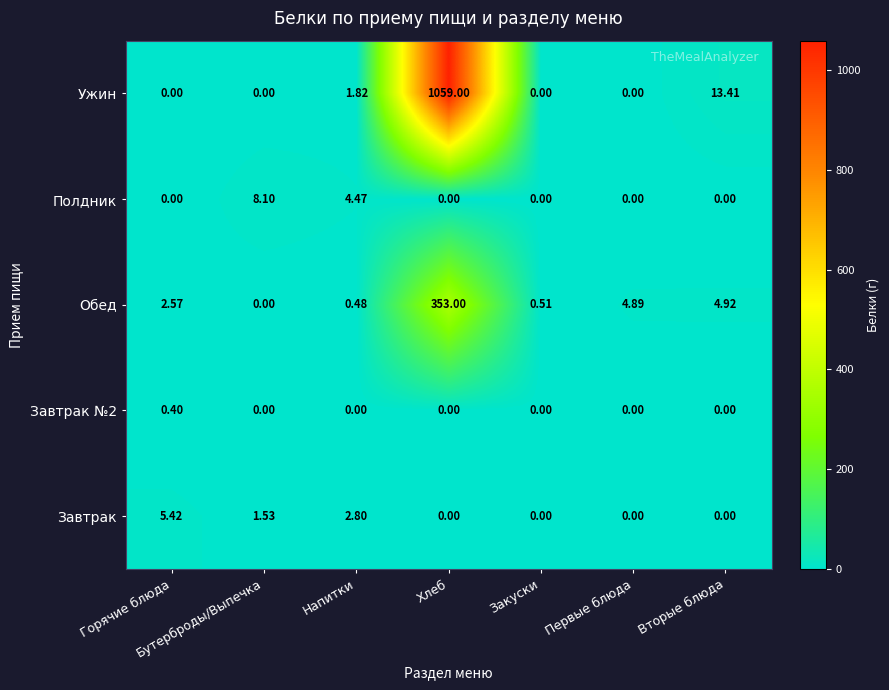

Which series has the widest spread of values?

Ужин